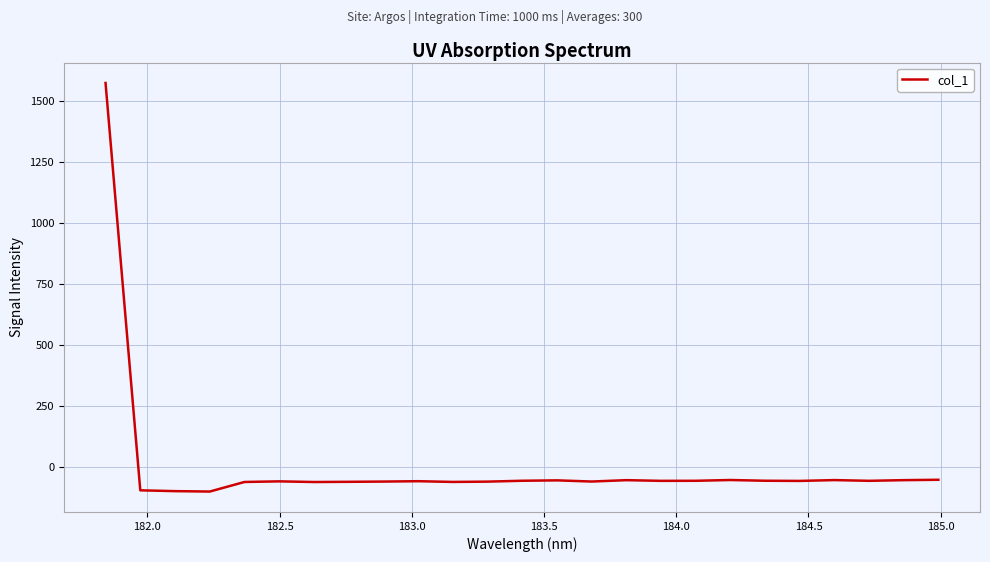

Is this an area chart (filled region under the line)?

No